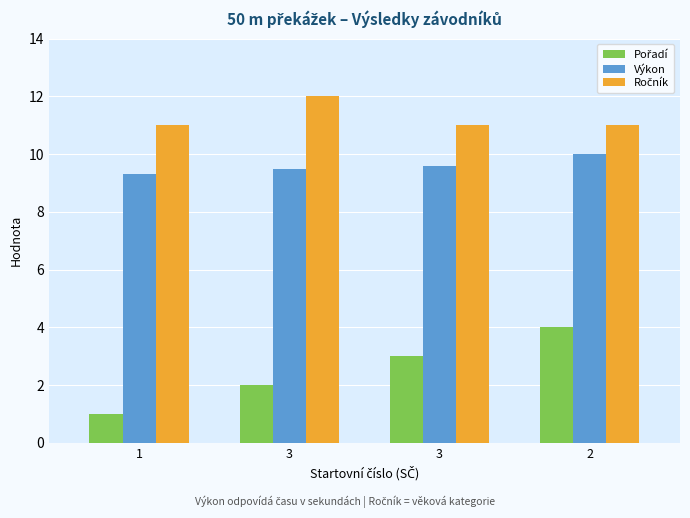

How many data points does each series have?

4